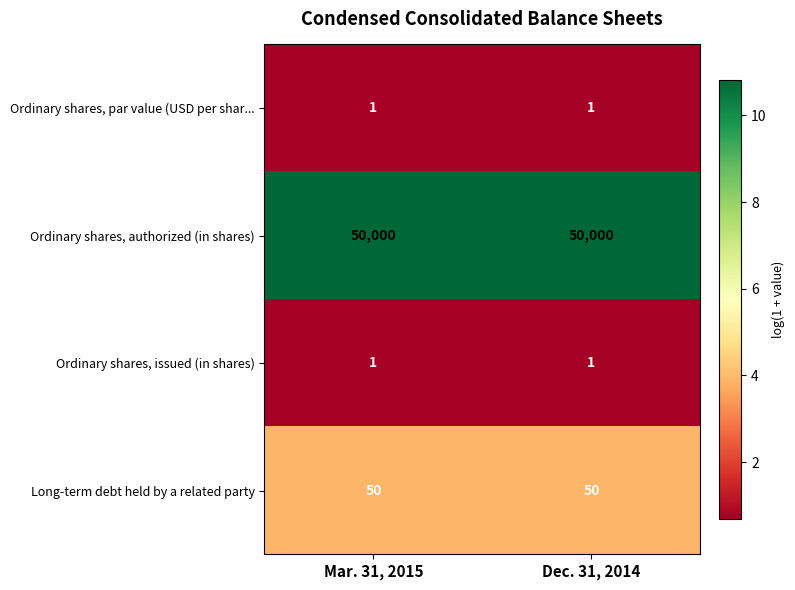

What is the spread (max minus min) of values at Mar. 31, 2015?

49999